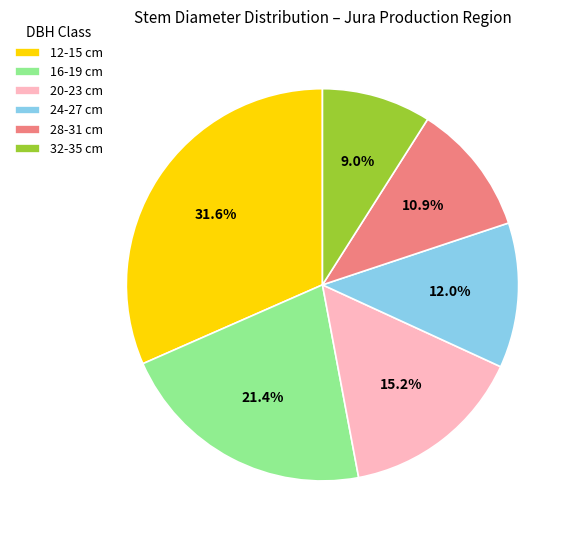

How many segments does this pie chart have?

6